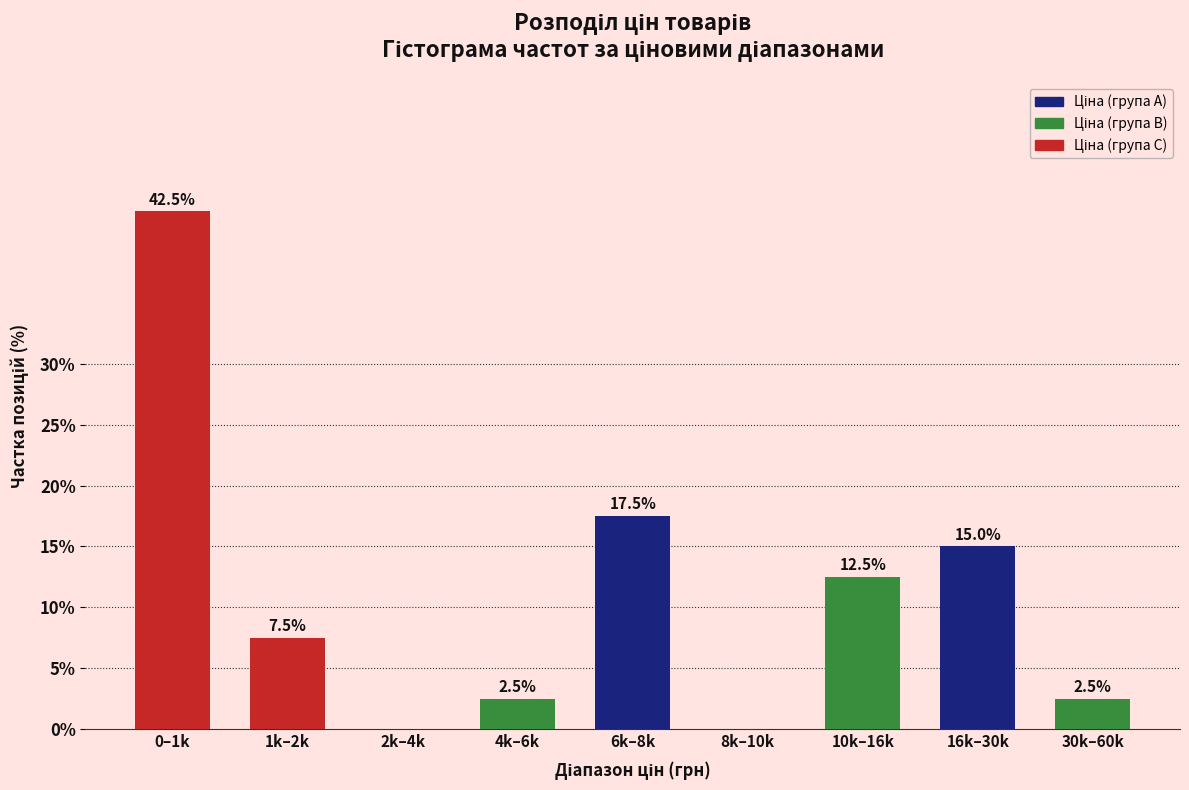

Reading right to left, transcribe all the data shown in this chart.

30k–60k=2.5	16k–30k=15.0	10k–16k=12.5	8k–10k=0.0	6k–8k=17.5	4k–6k=2.5	2k–4k=0.0	1k–2k=7.5	0–1k=42.5